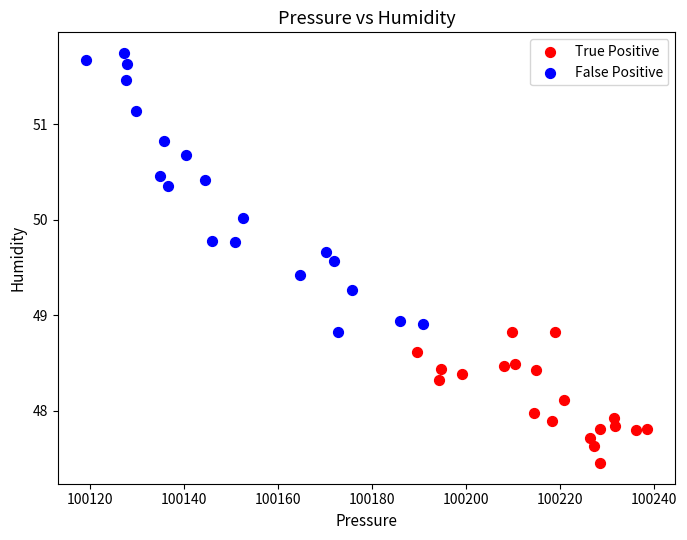

Which series has the largest Y range (max minus min)?

False Positive